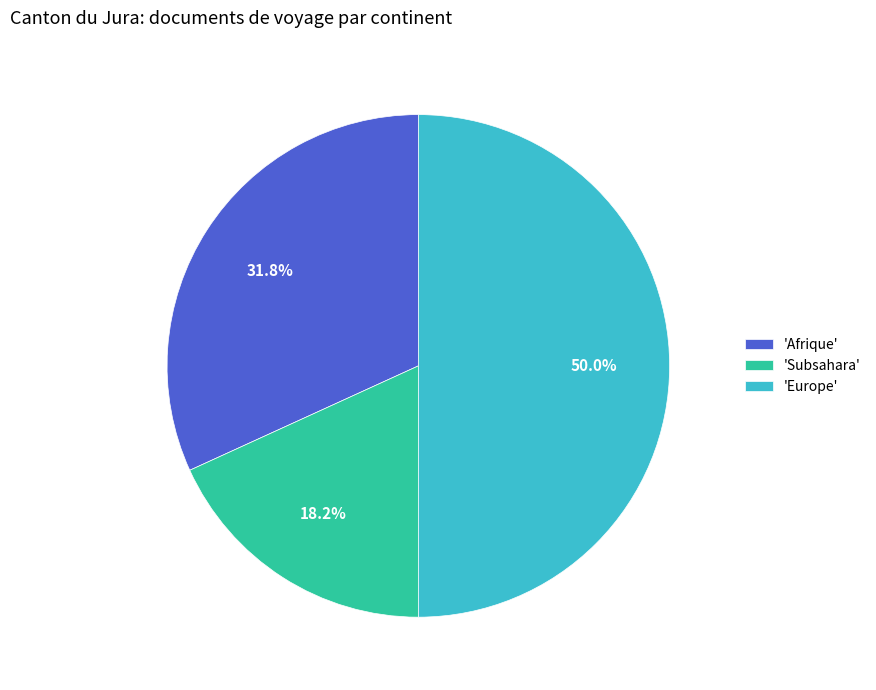

To the nearest percent, what is the difference between the largest and smallest slice percentages?

32%